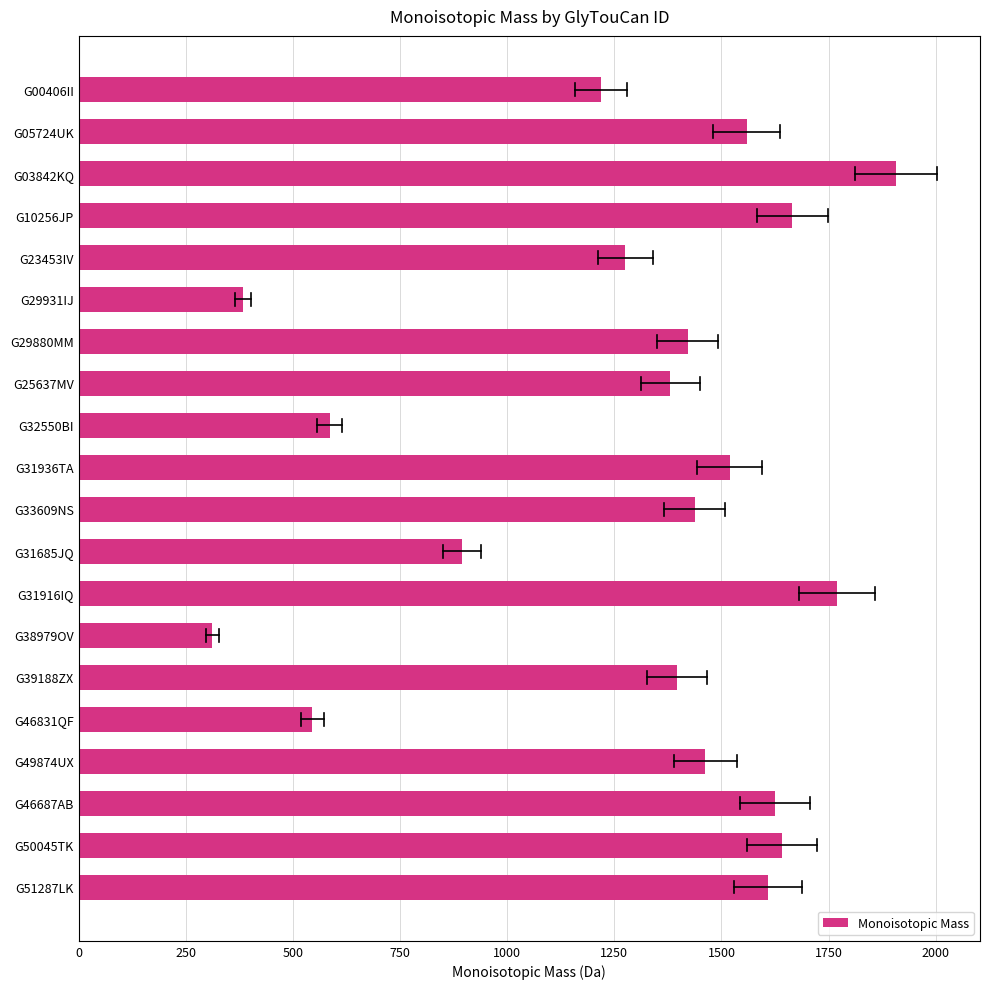

What is the approximate value at G23453IV?

1275.5